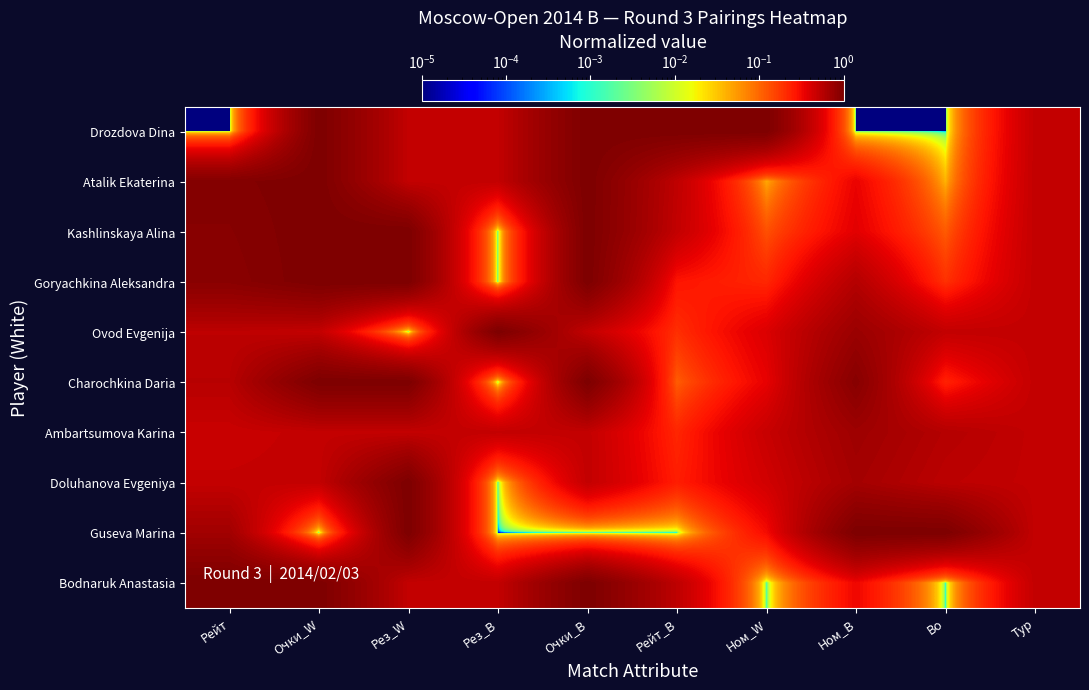

Which series has the largest range (max minus min)?

Drozdova Dina